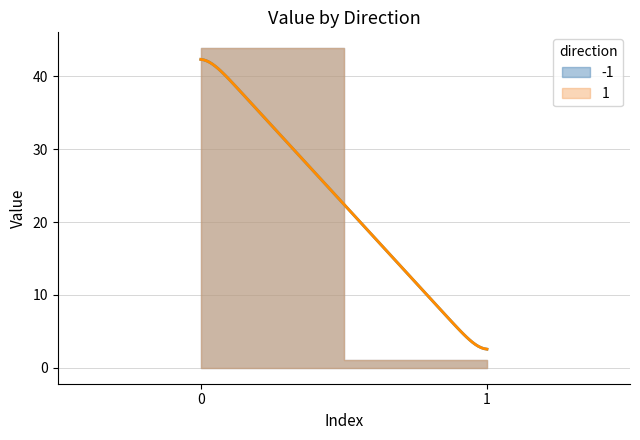

The 1 series shows 1.0 at 1. True or false?

True